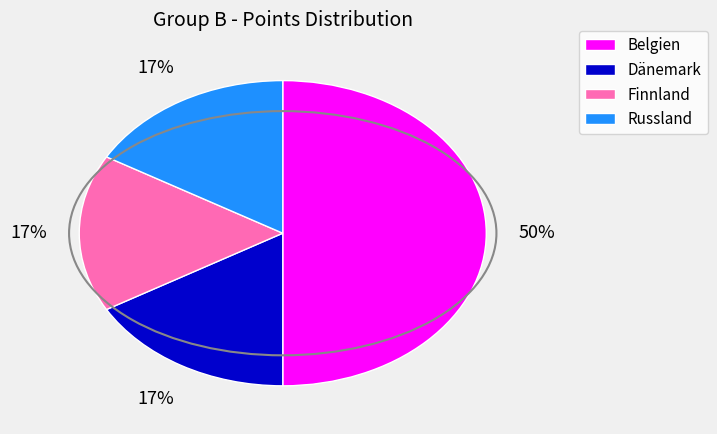

The Russland slice represents 17% of the pie. True or false?

True